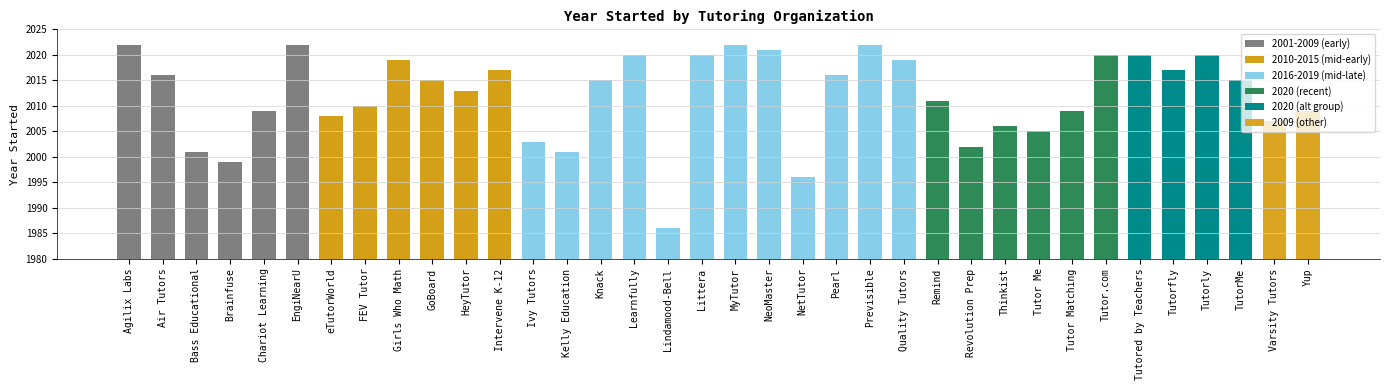

The chart shows a value of 2022 at MyTutor. True or false?

True